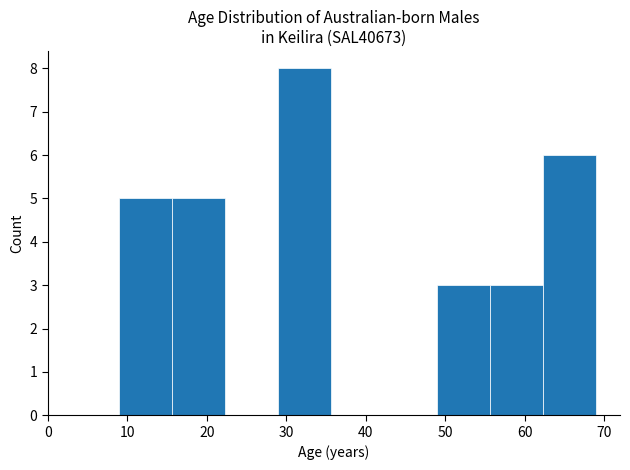

Reading left to right, list every bar in this chart as the range it spans on the x-axis followed by its height. Neither the bar edges nor the heights are printed on the chart, so give them approximately, as read against the axes.

9 to 16: 5
16 to 22: 5
22 to 29: 0
29 to 36: 8
36 to 42: 0
42 to 49: 0
49 to 56: 3
56 to 62: 3
62 to 69: 6